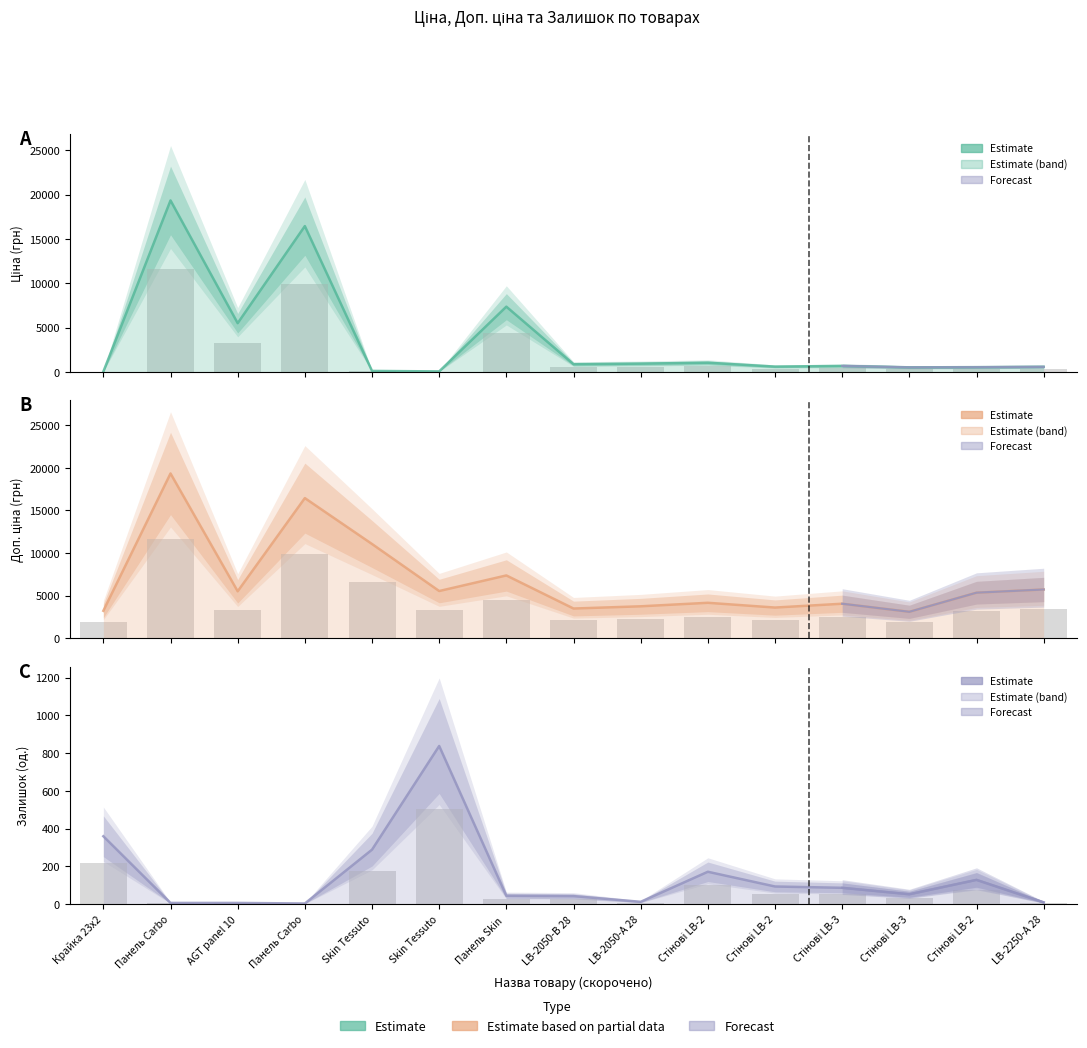

Is it true that Залишок equals 10.6 at LB-2050-В 28?

False